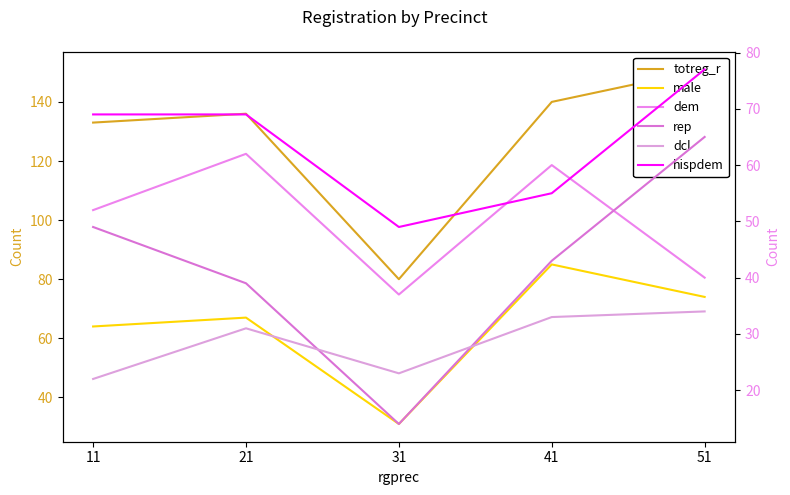

At which category does dcl reach its first local peak?

21